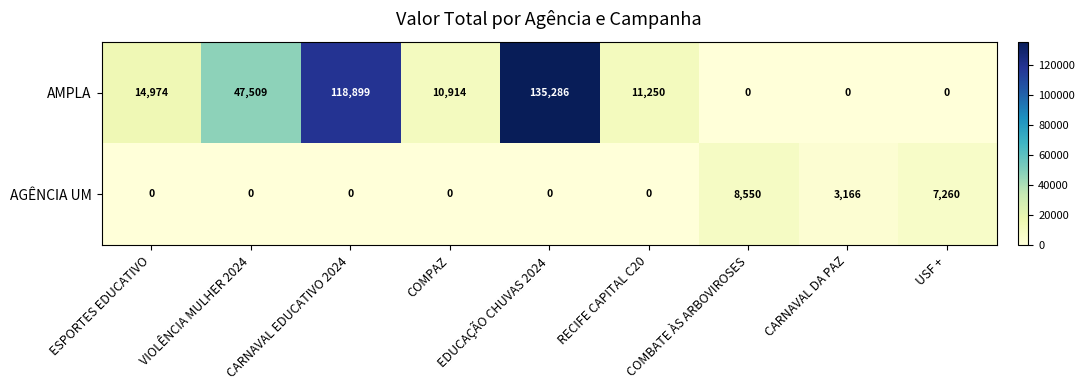

Rank the series by their maximum value, from lowest to highest.

AGÊNCIA UM, AMPLA